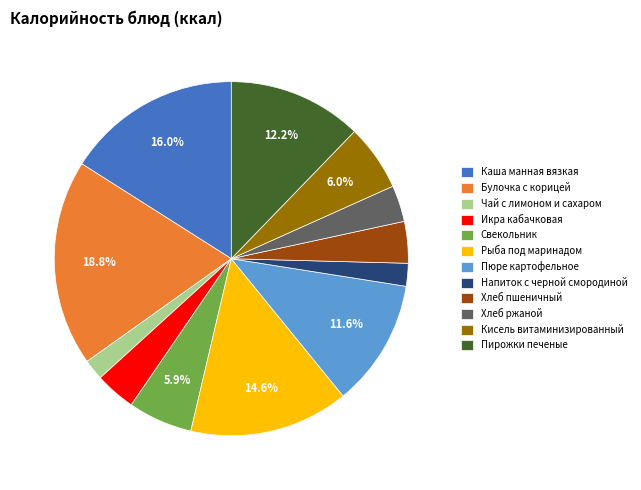

What is the largest slice in the pie chart?

Булочка с корицей